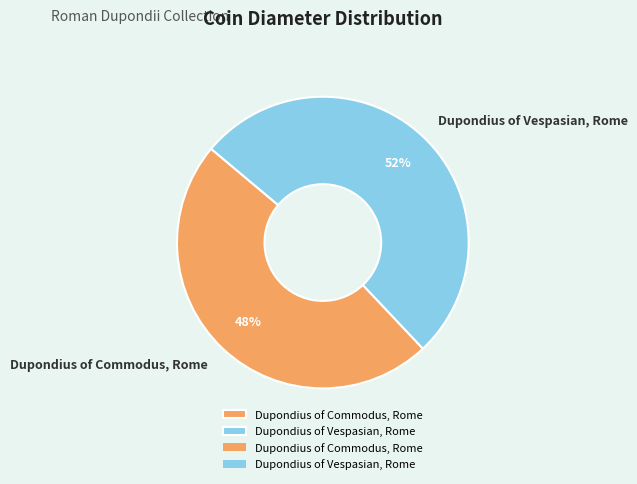

What is the smallest slice in the pie chart?

Dupondius of Commodus, Rome